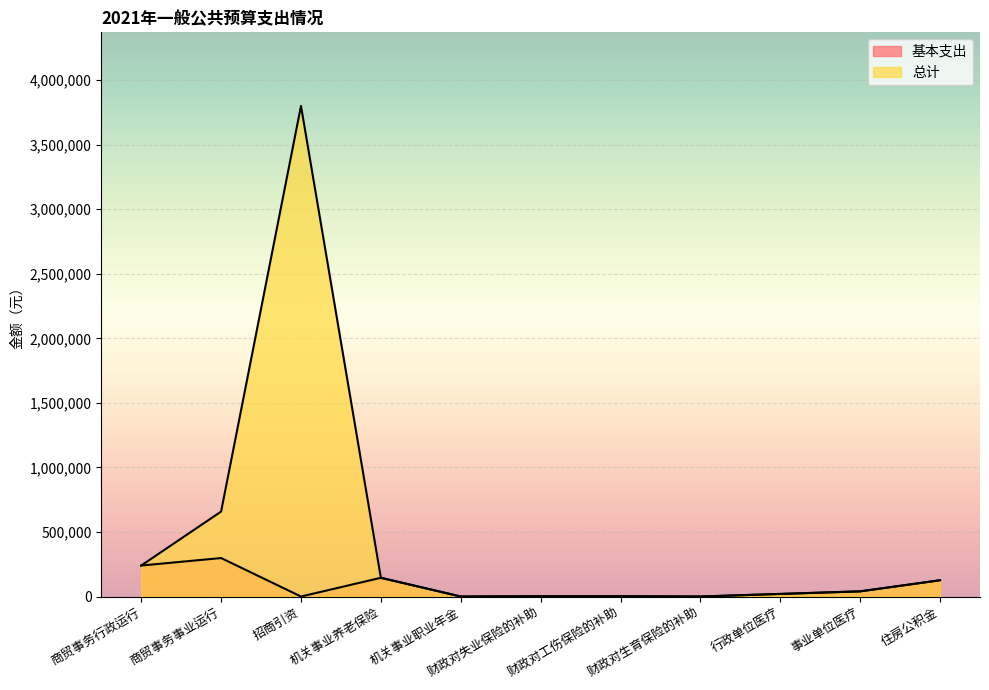

True or false: 总计 and 基本支出 intersect in this chart.

False